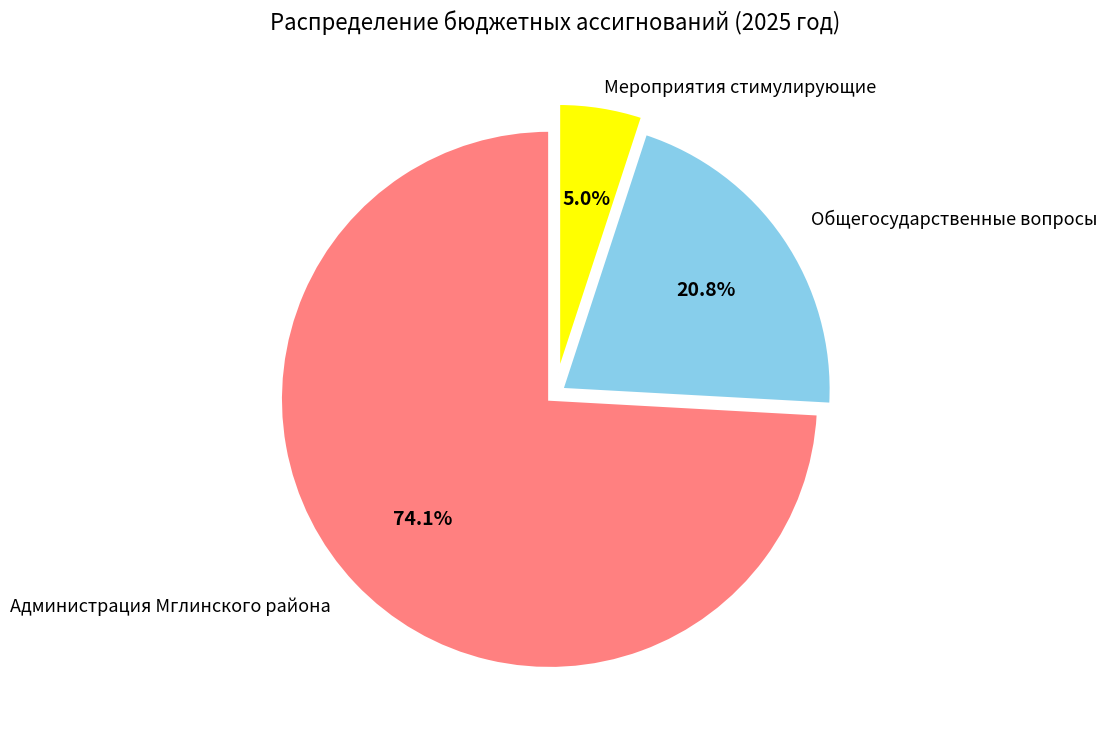

Is there a majority slice in this chart?

Yes